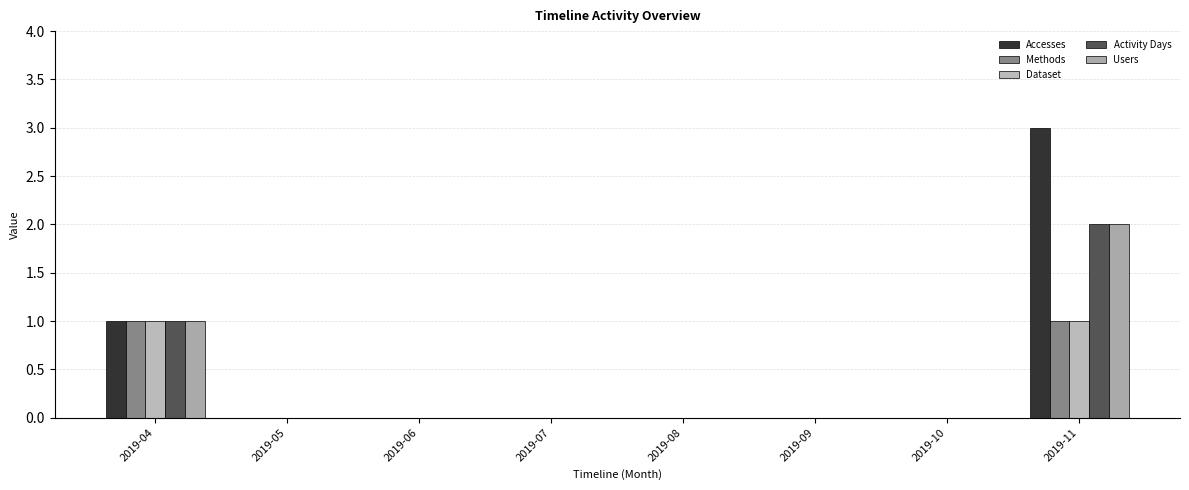

Are the bars grouped side by side (vs. stacked)?

Yes